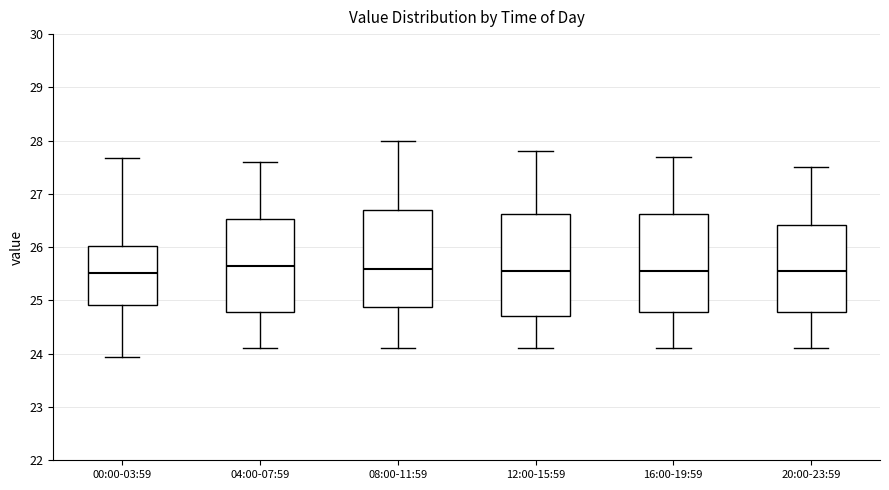

Where does the lower whisker of the box for 04:00-07:59 end on the y-axis? The values are not printed on the chart, so give them approximately, as read against the axis.

24.1